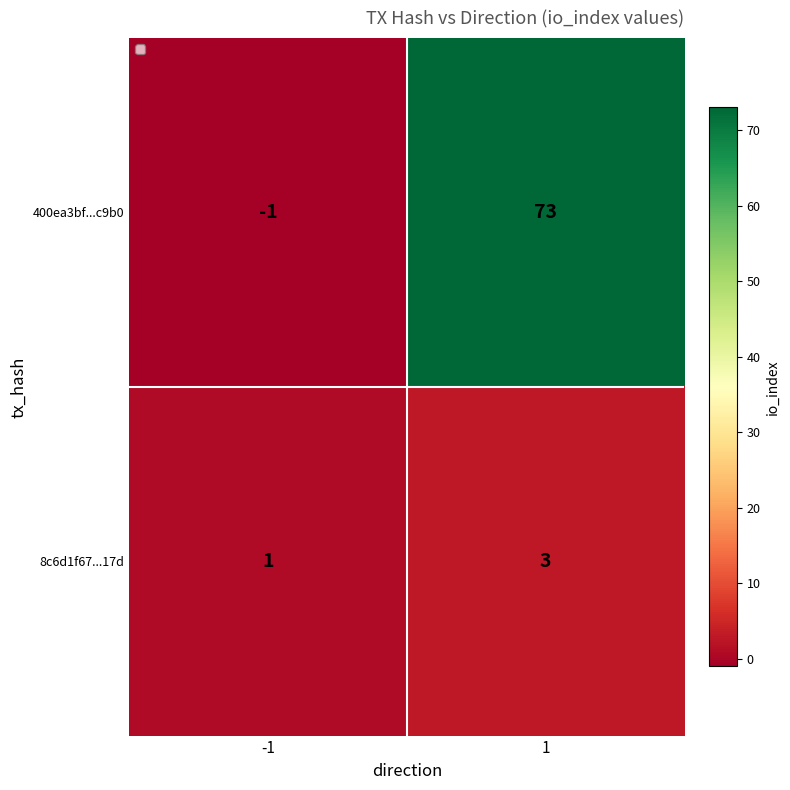

Read the 400ea3bf...c9b0 value at 1, to the nearest 5.

75